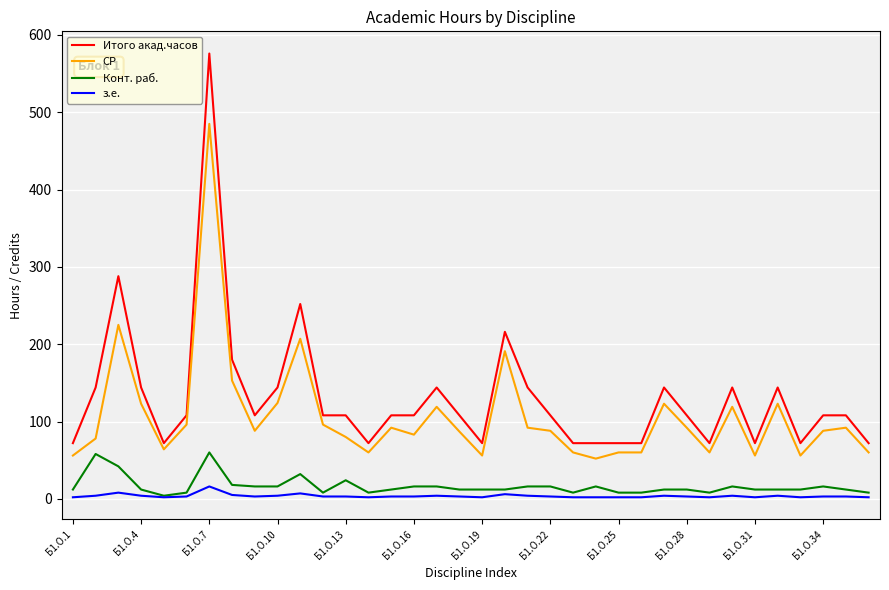

What is the sum of all Конт. раб. values?

590